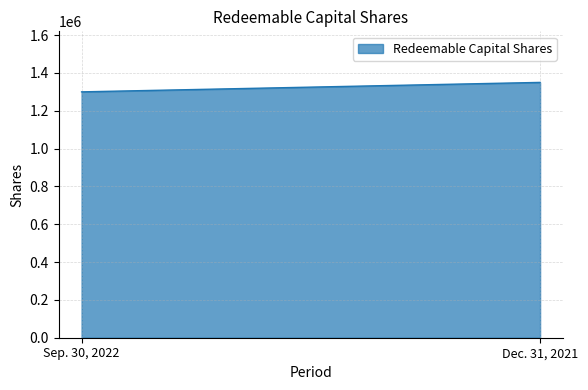

What position from the right is Sep. 30, 2022?

2